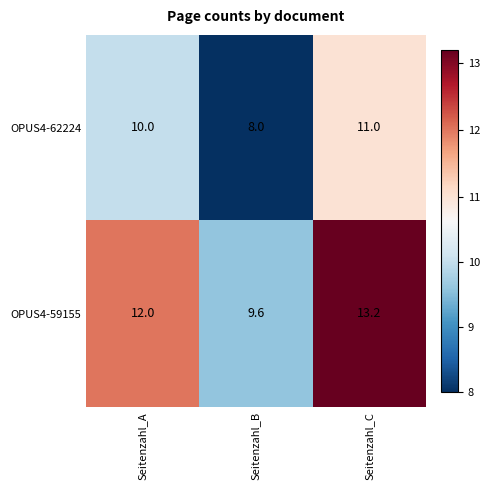

How many data points in OPUS4-62224 are less than 10?

1